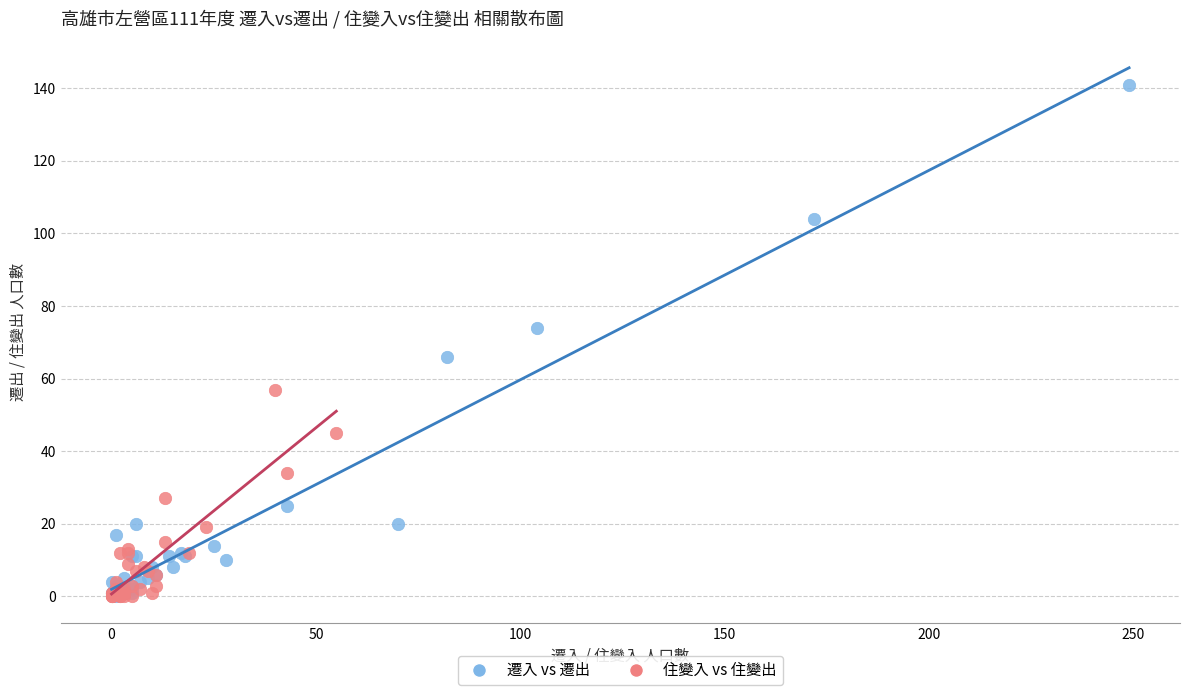

Which series has the widest spread of Y values?

遷入 vs 遷出